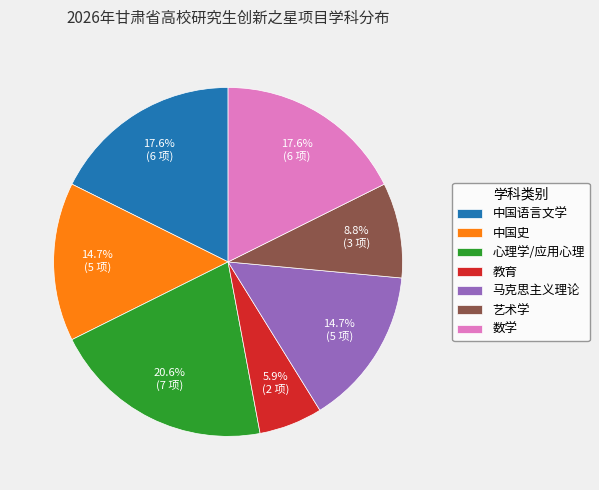

Between 教育 and 中国语言文学, which is larger?

中国语言文学